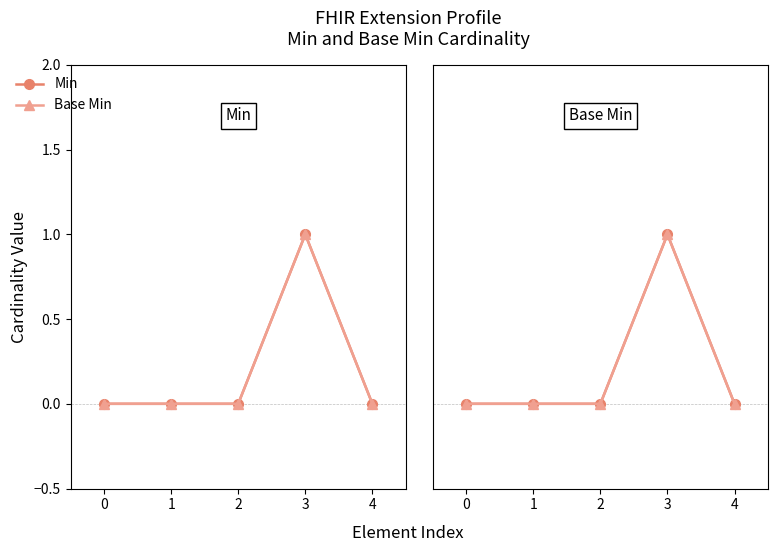

Which series has the largest total across all categories?

Min